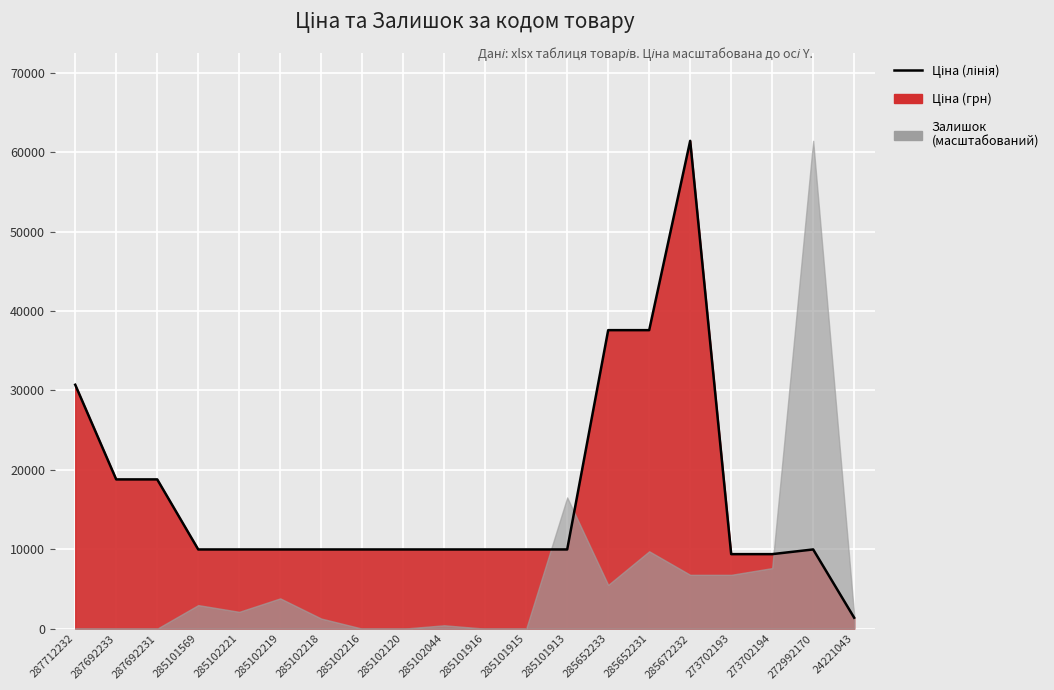

How many lines are shown in the chart?

1